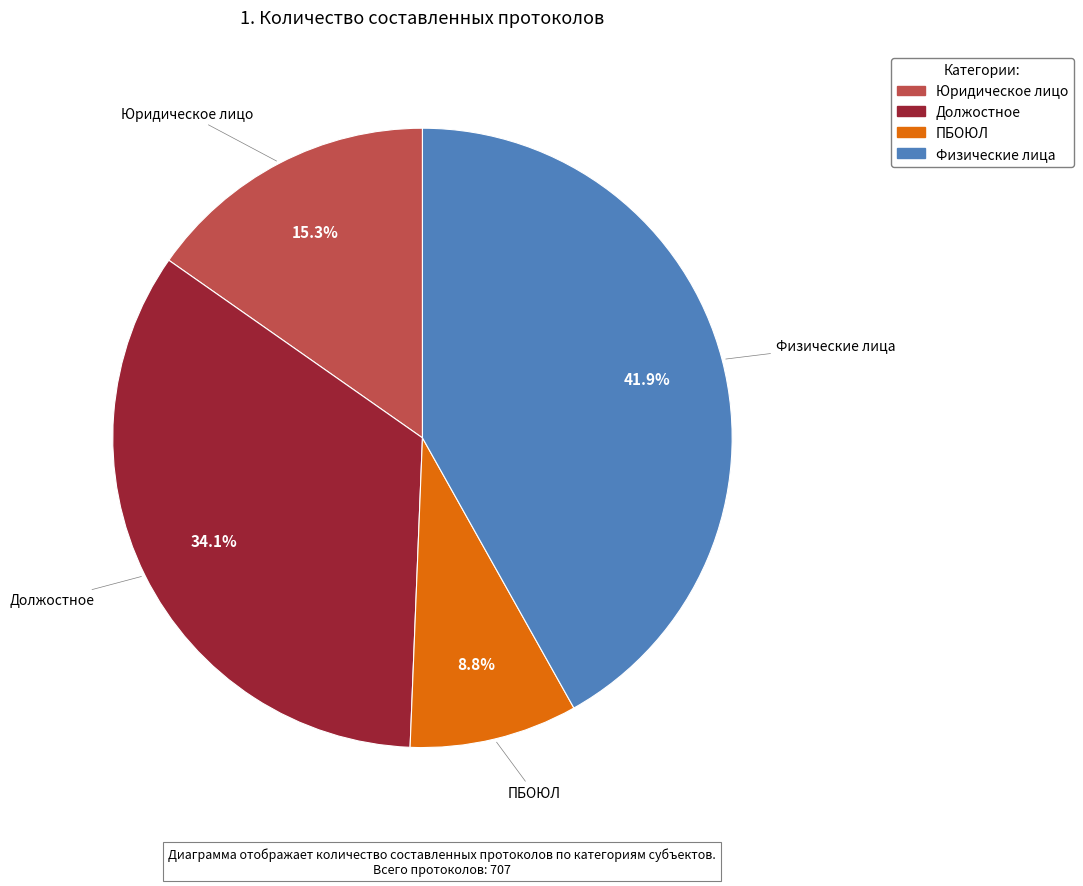

Which slice is the smallest?

ПБОЮЛ